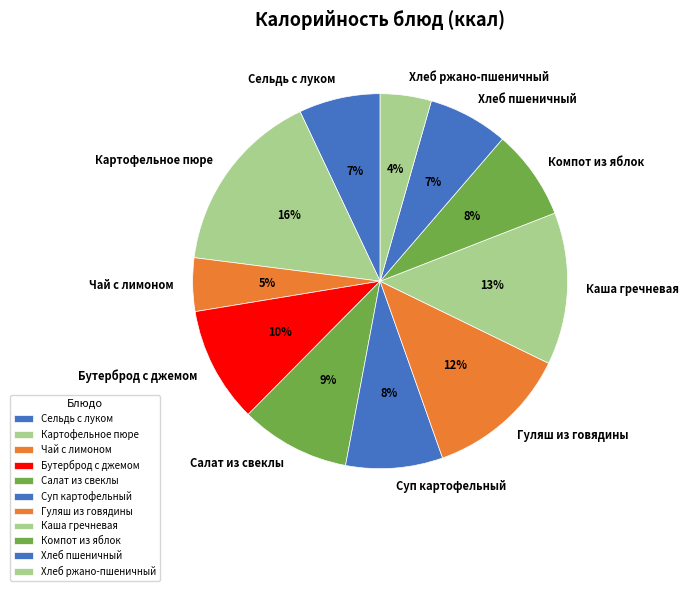

Which slice is the largest?

Картофельное пюре